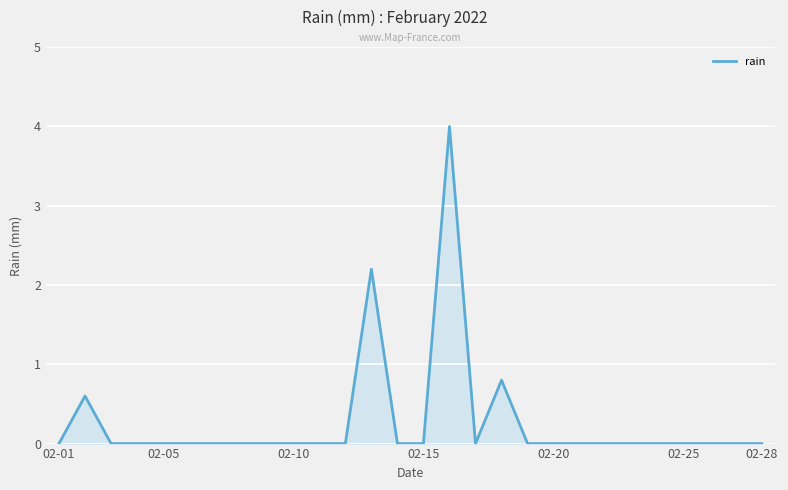

True or false: the data has more than 0 interior local peaks.

True